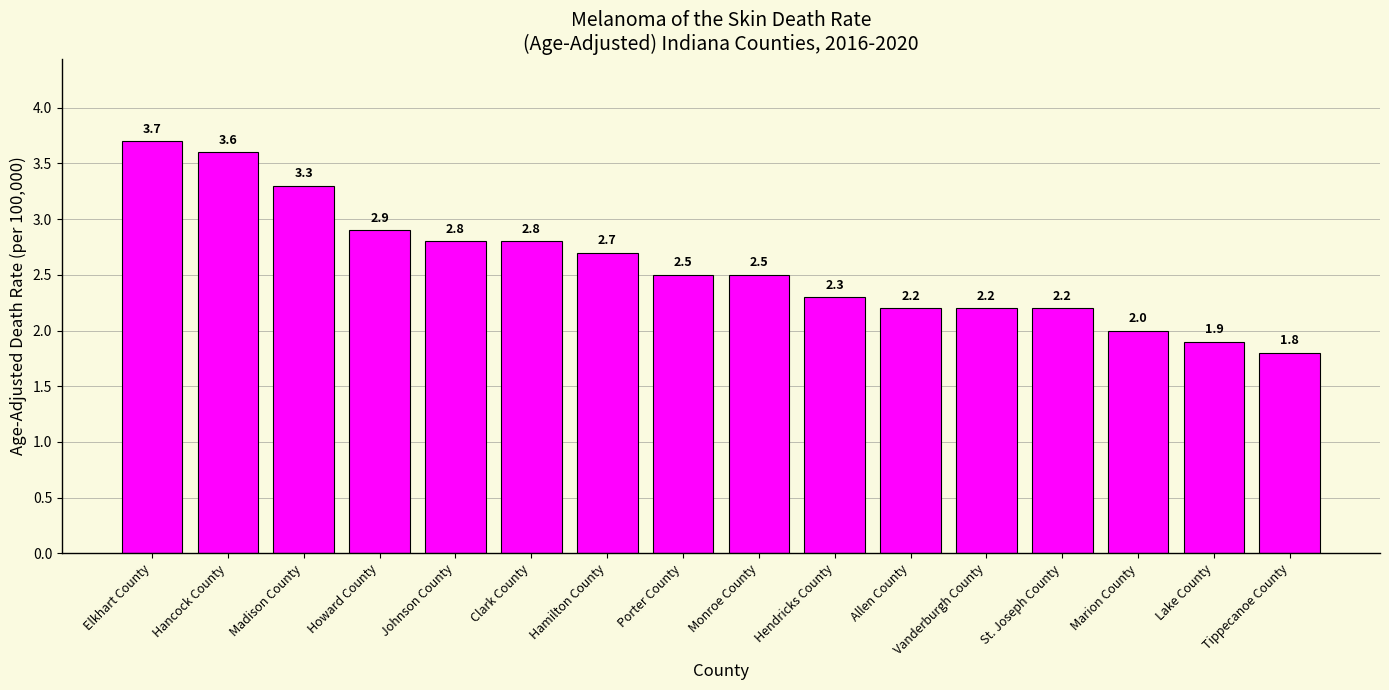

Read the value at Madison County.

3.3